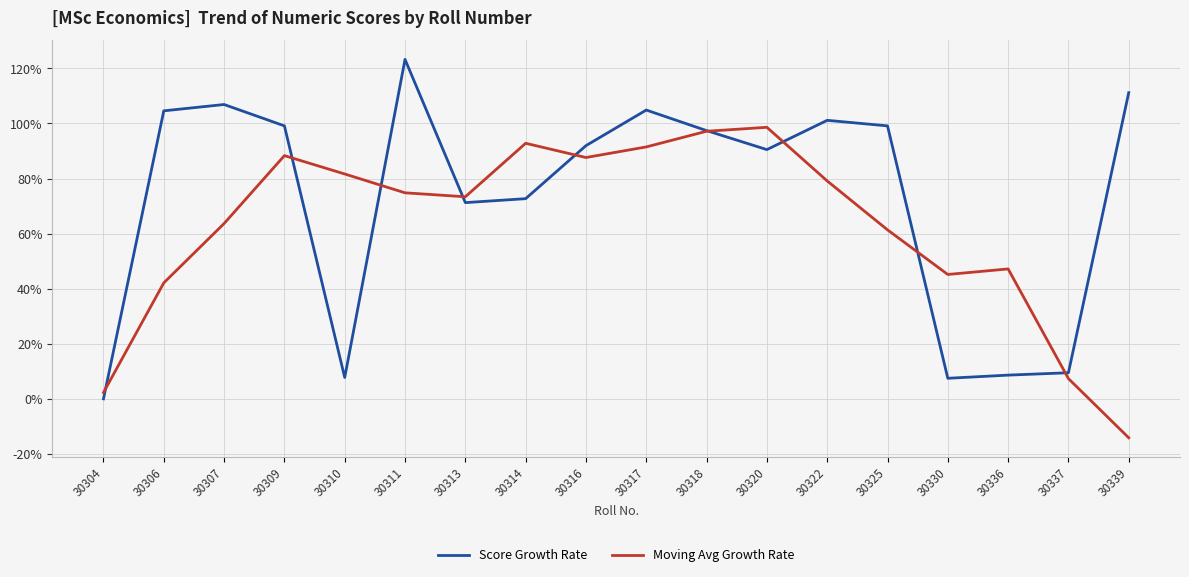

How many categories are shown in the chart?

18